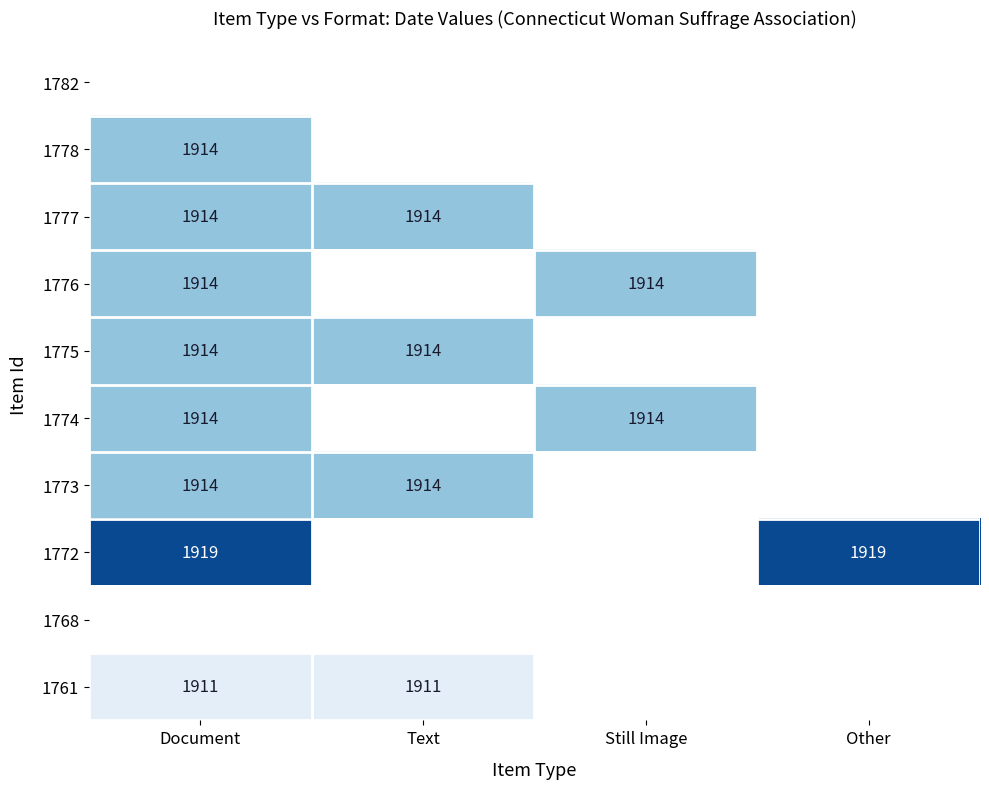

Between Still Image and Other, which is larger?

Other